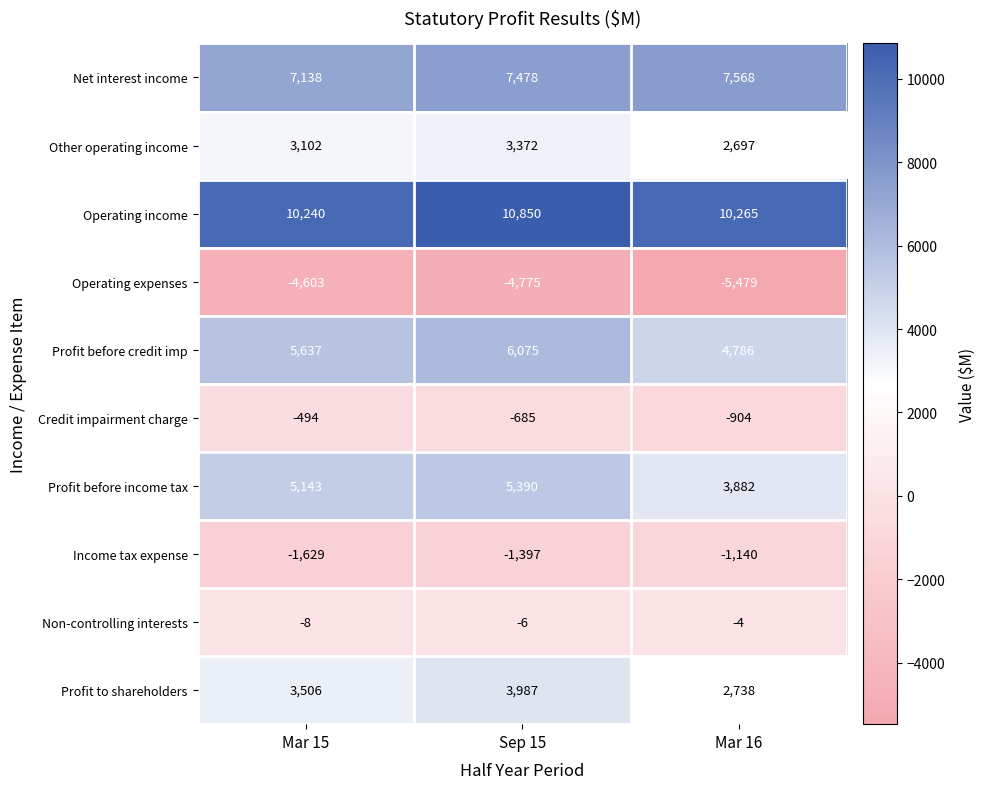

How many categories are shown in the chart?

3